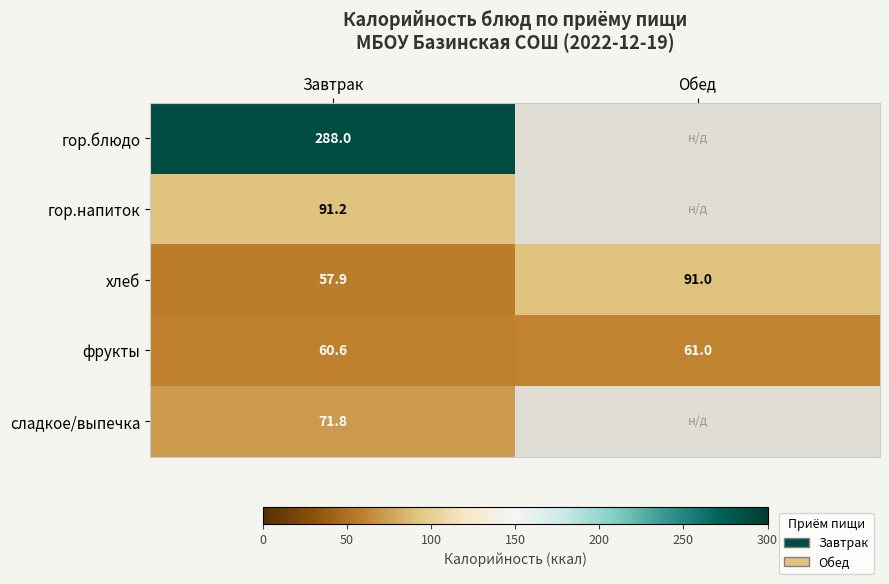

What is the difference between the фрукты values at Завтрак and Обед?

0.4